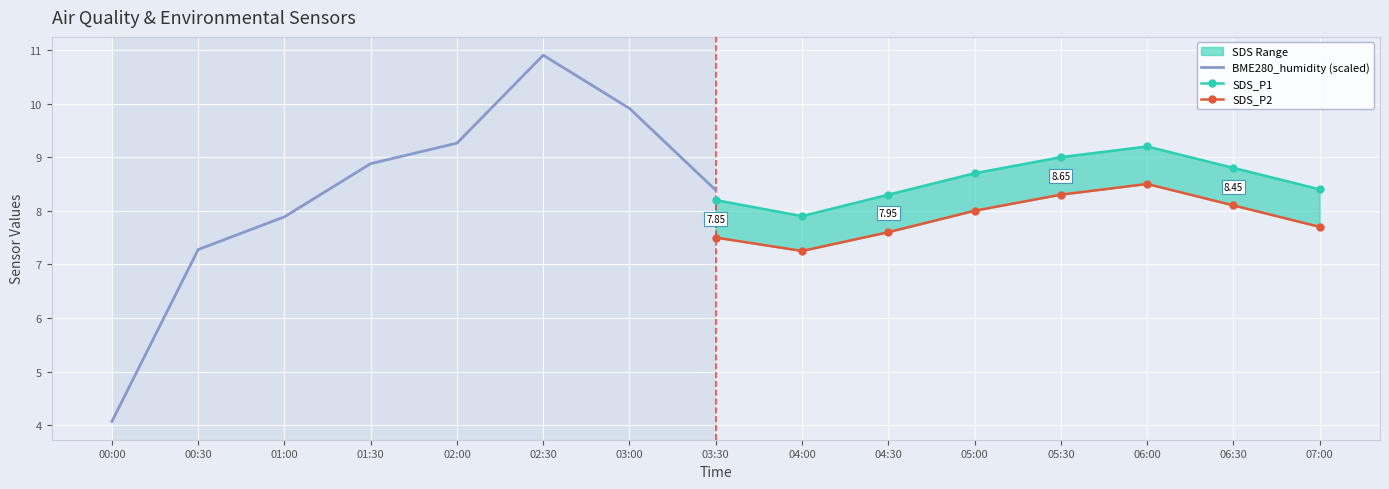

What is the lowest value of the SDS_P2 series?

7.2